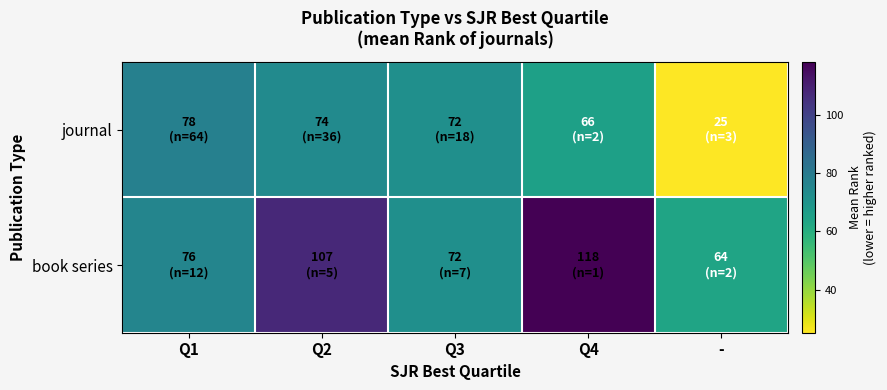

What is the spread (max minus min) of values at Q4?

52.5